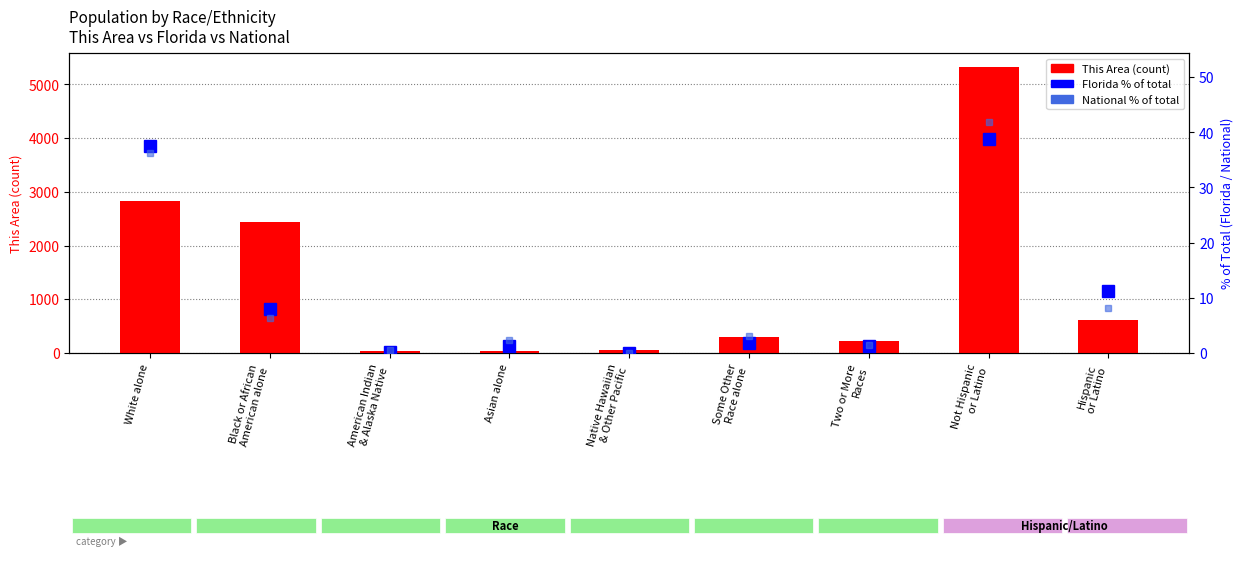

Is it true that Florida % of total equals 0.2 at American Indian
& Alaska Native?

True